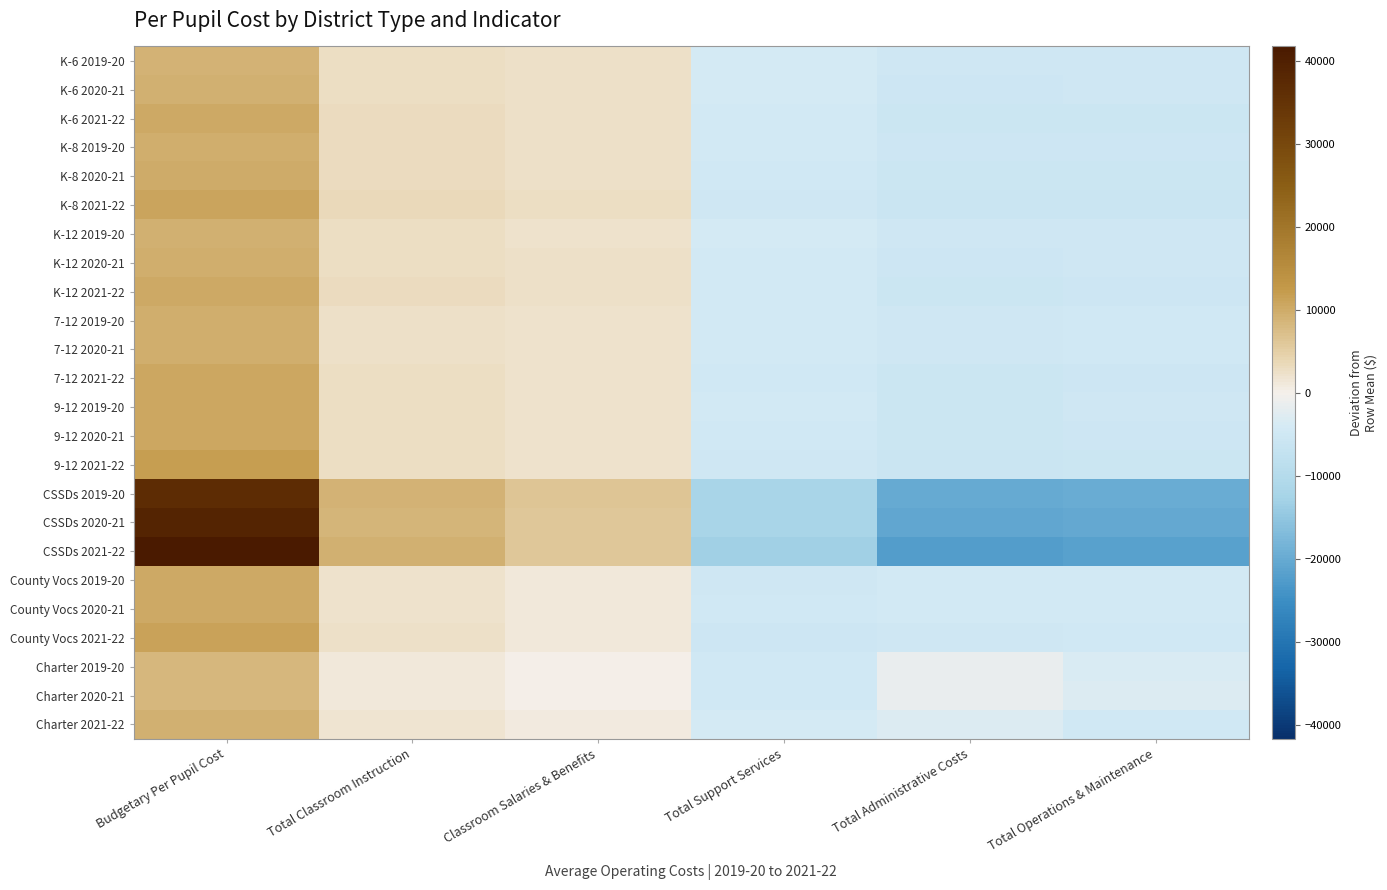

Which series changed the most between Budgetary Per Pupil Cost and Total Operations & Maintenance?

CSSDs 2021-22